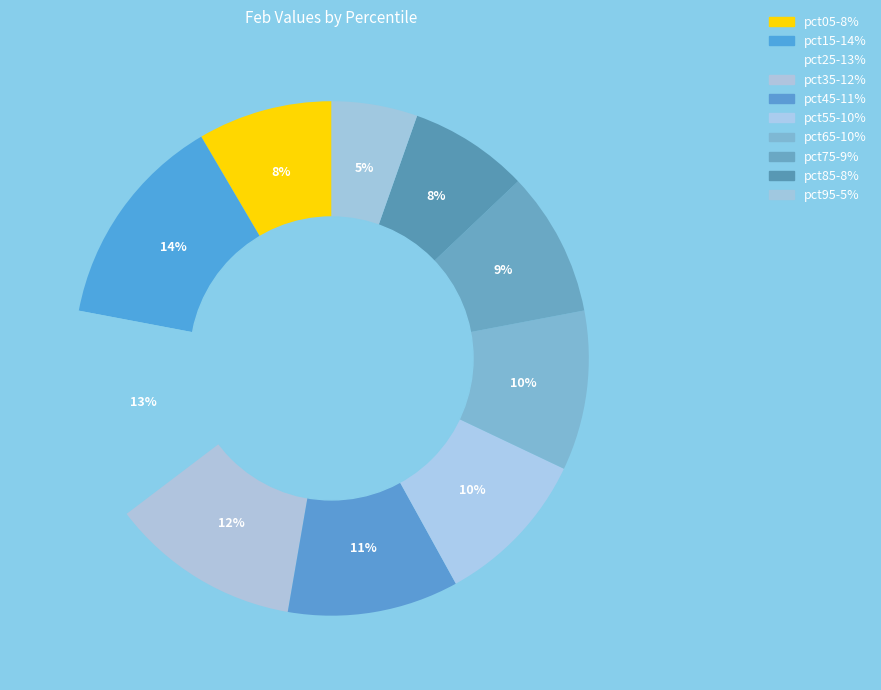

Does pct75 represent more than half of the total?

No